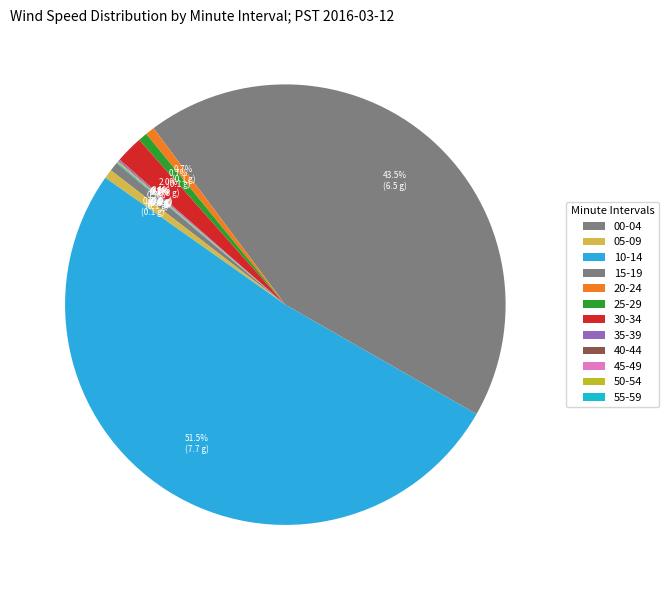

Count the number of slices in the pie.

12